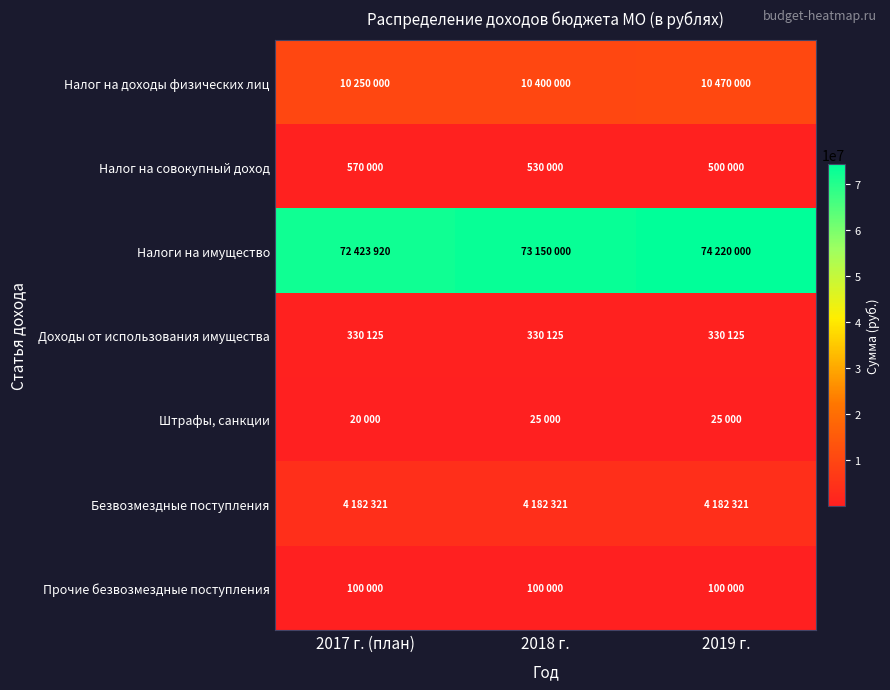

Rank the series at 2018 г. from lowest to highest value.

Штрафы, санкции, Прочие безвозмездные поступления, Доходы от использования имущества, Налог на совокупный доход, Безвозмездные поступления, Налог на доходы физических лиц, Налоги на имущество